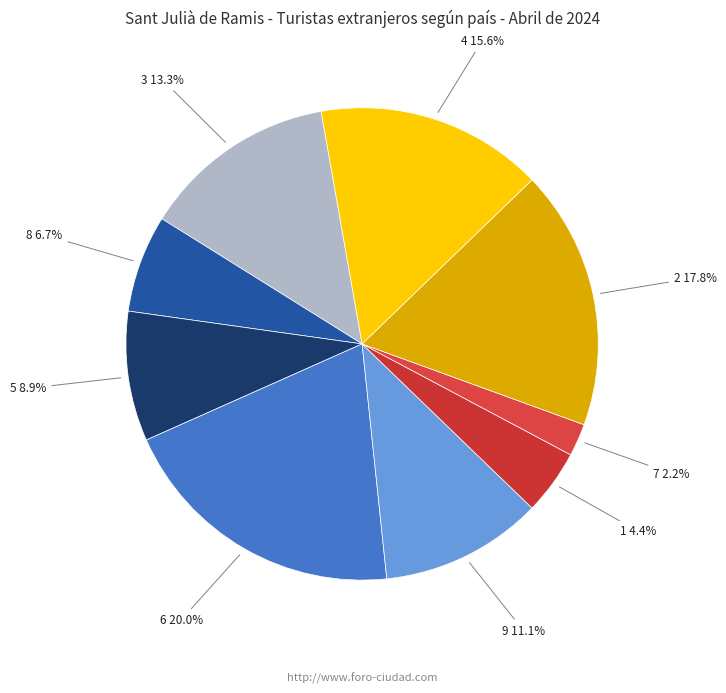

Does 2 account for over 50% of the chart?

No